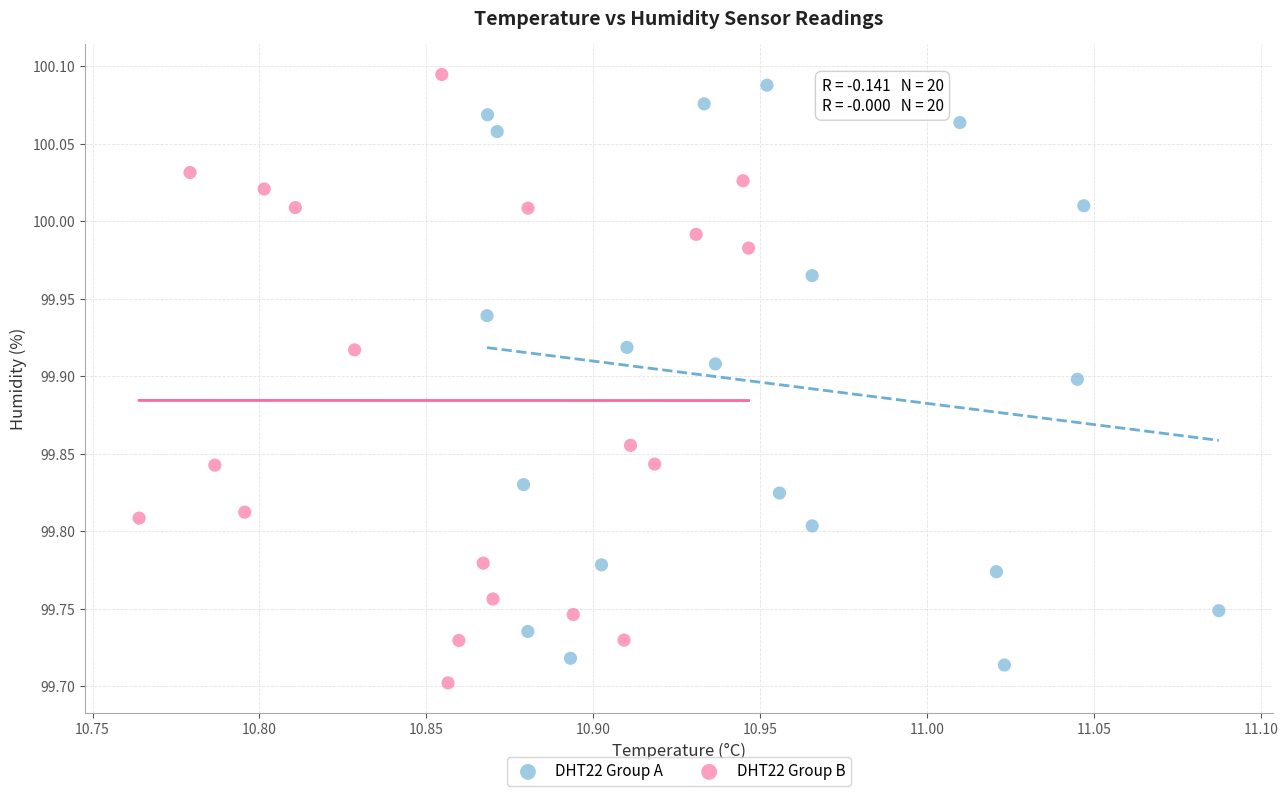

What are all the series names shown in the legend?

DHT22 Group A, DHT22 Group B